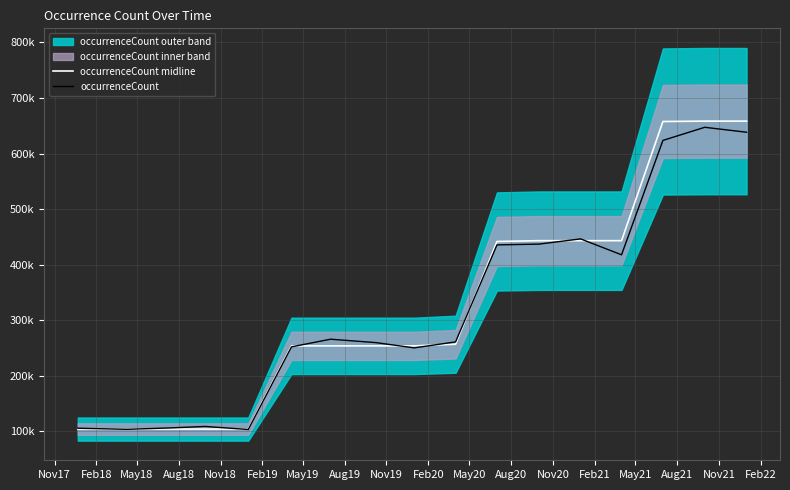

True or false: occurrenceCount has a value of 152649.0 at Nov20.

False